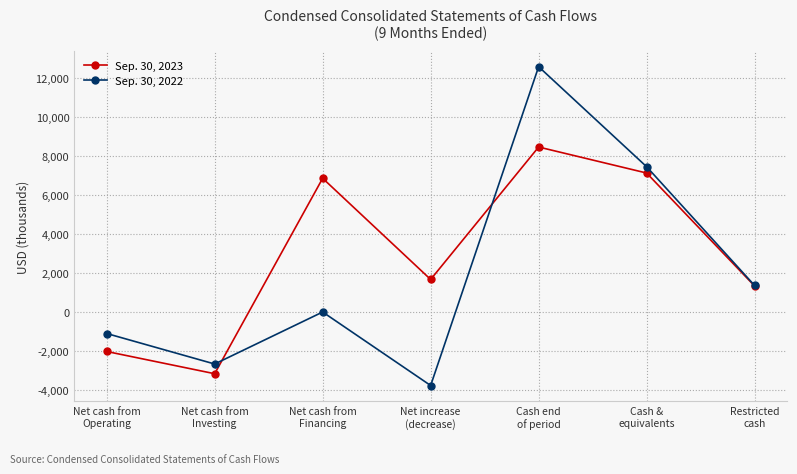

Does the chart display data point markers on the line(s)?

Yes